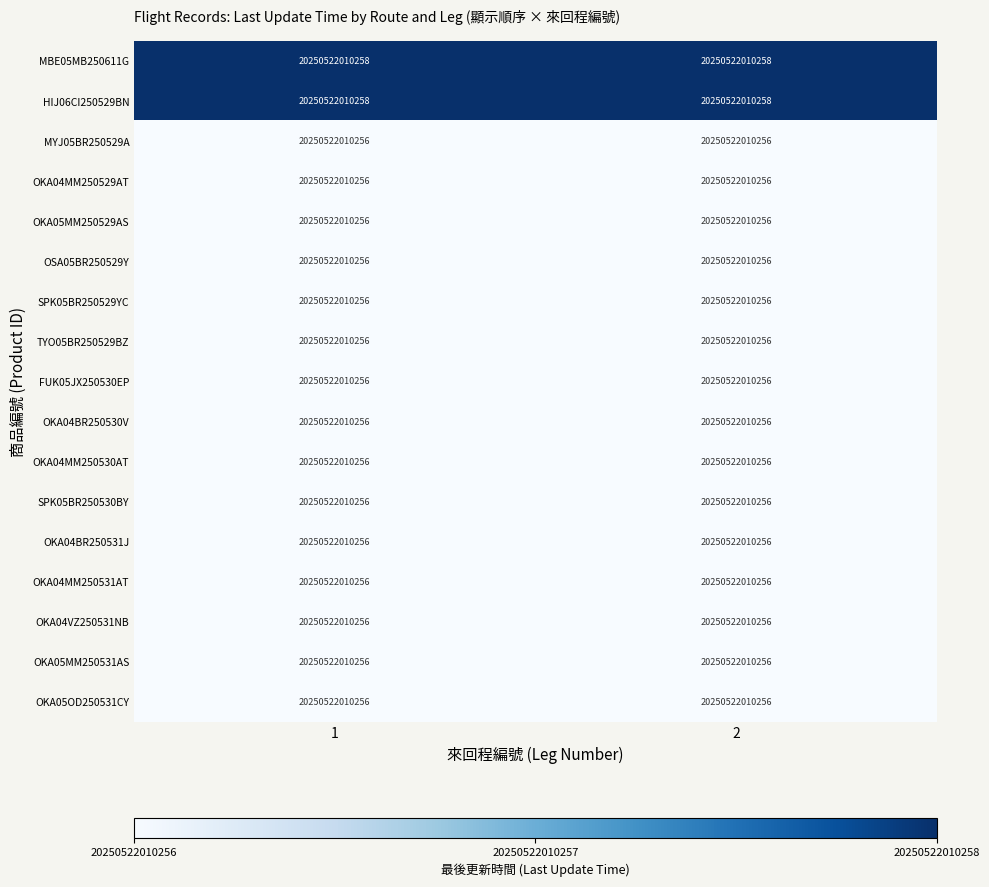

Reading left to right, transcribe all the data shown in this chart.

MBE05MB250611G: 1=20250522010258	2=20250522010258
HIJ06CI250529BN: 1=20250522010258	2=20250522010258
MYJ05BR250529A: 1=20250522010256	2=20250522010256
OKA04MM250529AT: 1=20250522010256	2=20250522010256
OKA05MM250529AS: 1=20250522010256	2=20250522010256
OSA05BR250529Y: 1=20250522010256	2=20250522010256
SPK05BR250529YC: 1=20250522010256	2=20250522010256
TYO05BR250529BZ: 1=20250522010256	2=20250522010256
FUK05JX250530EP: 1=20250522010256	2=20250522010256
OKA04BR250530V: 1=20250522010256	2=20250522010256
OKA04MM250530AT: 1=20250522010256	2=20250522010256
SPK05BR250530BY: 1=20250522010256	2=20250522010256
OKA04BR250531J: 1=20250522010256	2=20250522010256
OKA04MM250531AT: 1=20250522010256	2=20250522010256
OKA04VZ250531NB: 1=20250522010256	2=20250522010256
OKA05MM250531AS: 1=20250522010256	2=20250522010256
OKA05OD250531CY: 1=20250522010256	2=20250522010256